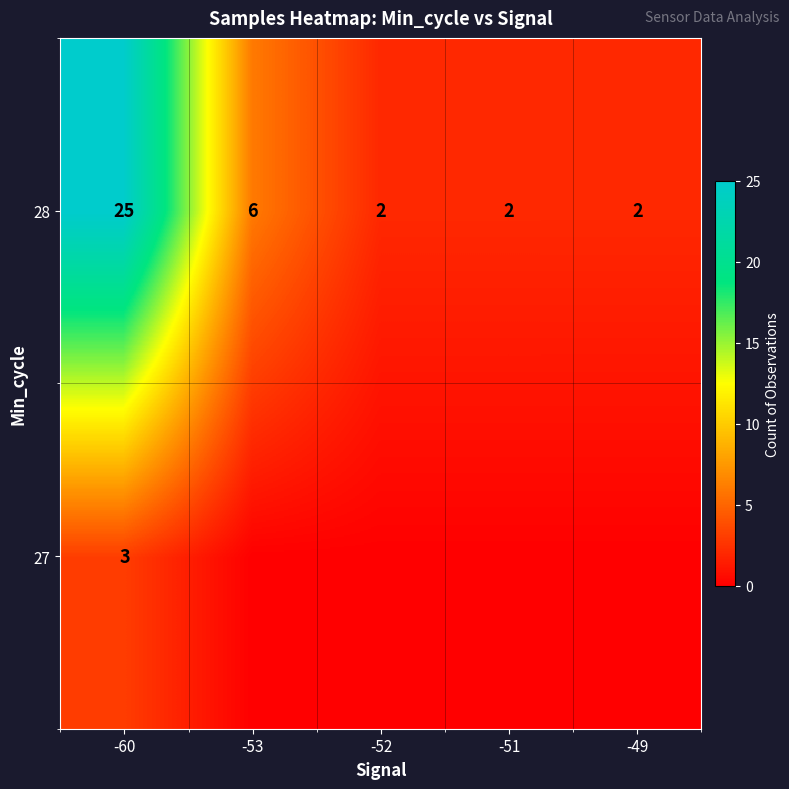

What is the maximum value shown in the chart?

25